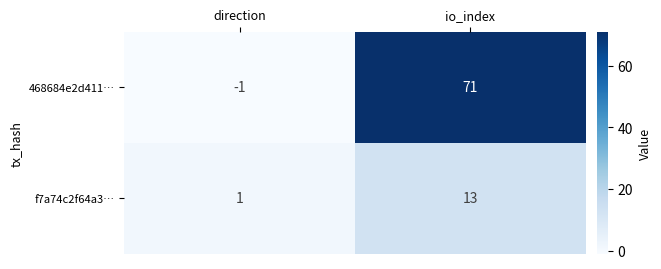

What is the average value of the 468684e2d411… series?

35